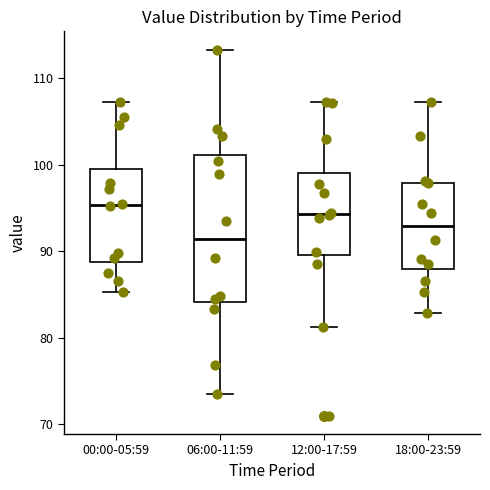

Reading left to right, transcribe this box plot: for each box, give where its median line is, the range the box spans, and where its two whiskers end, as read against the y-axis. The values are not printed on the chart, so give them approximately, as read against the axis.

00:00-05:59: median 95, box 89 to 100, whiskers 85 to 107
06:00-11:59: median 91, box 84 to 101, whiskers 74 to 113
12:00-17:59: median 94, box 90 to 99, whiskers 81 to 107
18:00-23:59: median 93, box 88 to 98, whiskers 83 to 107